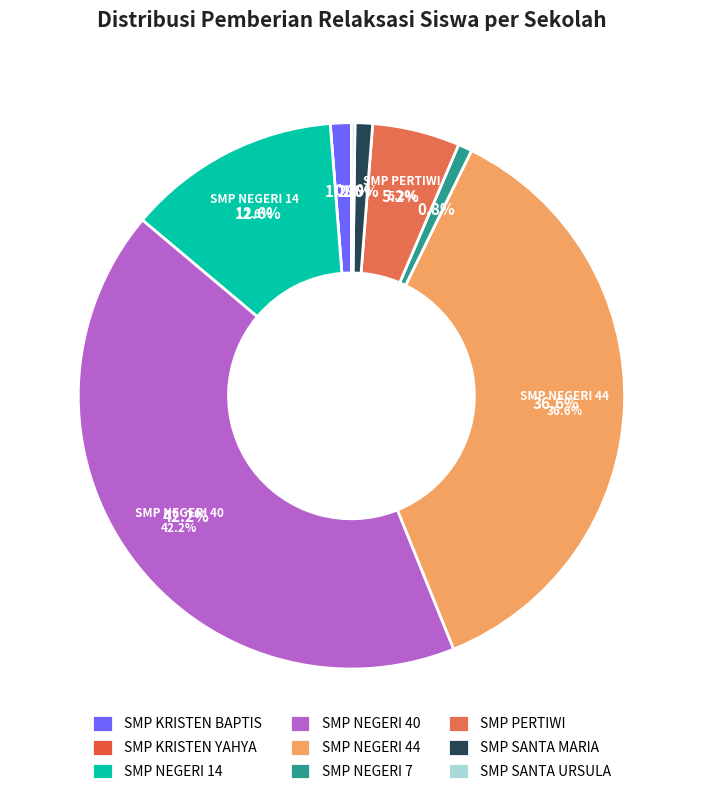

How many segments does this pie chart have?

9